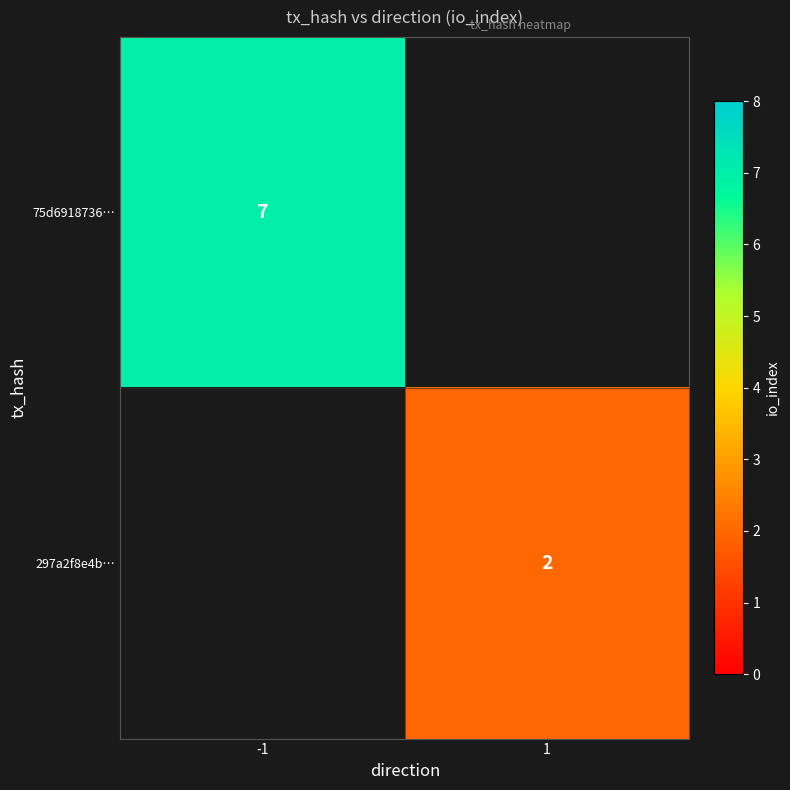

True or false: 75d6918736… has a value of 7 at -1.

True